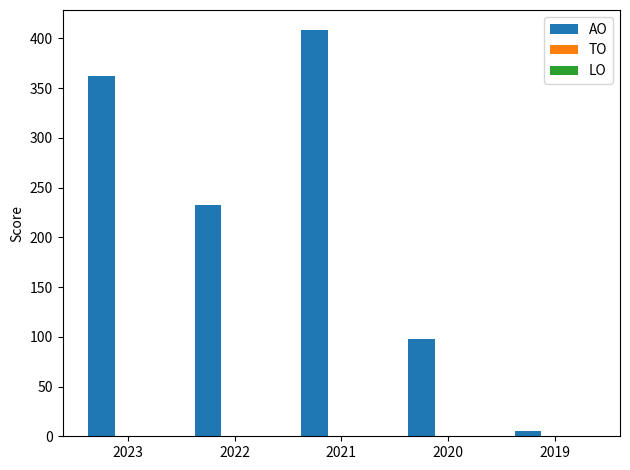

Which label corresponds to the smallest value in the chart?

2019